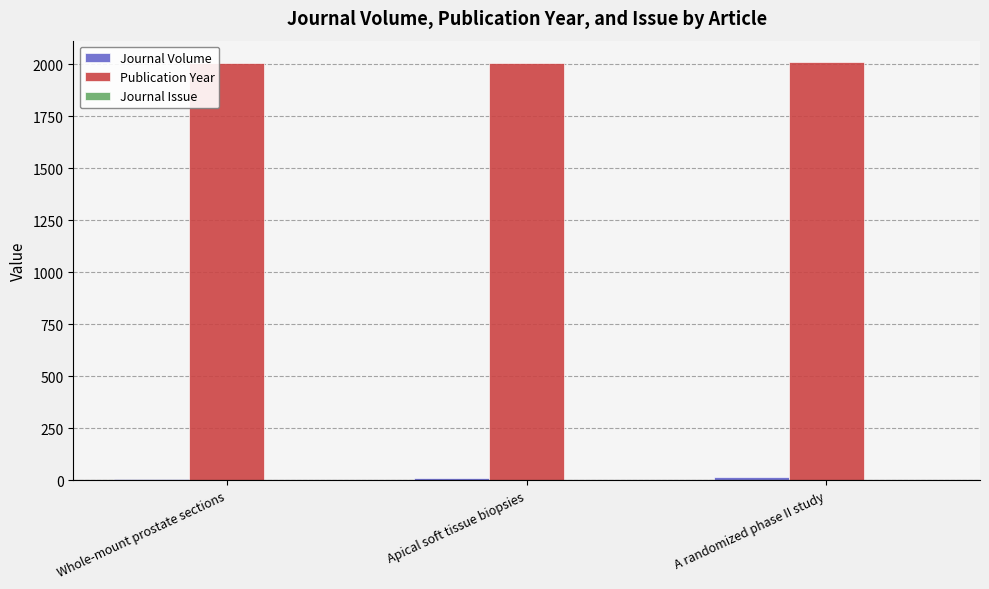

The value of Publication Year at Apical soft tissue biopsies is 2849. True or false?

False